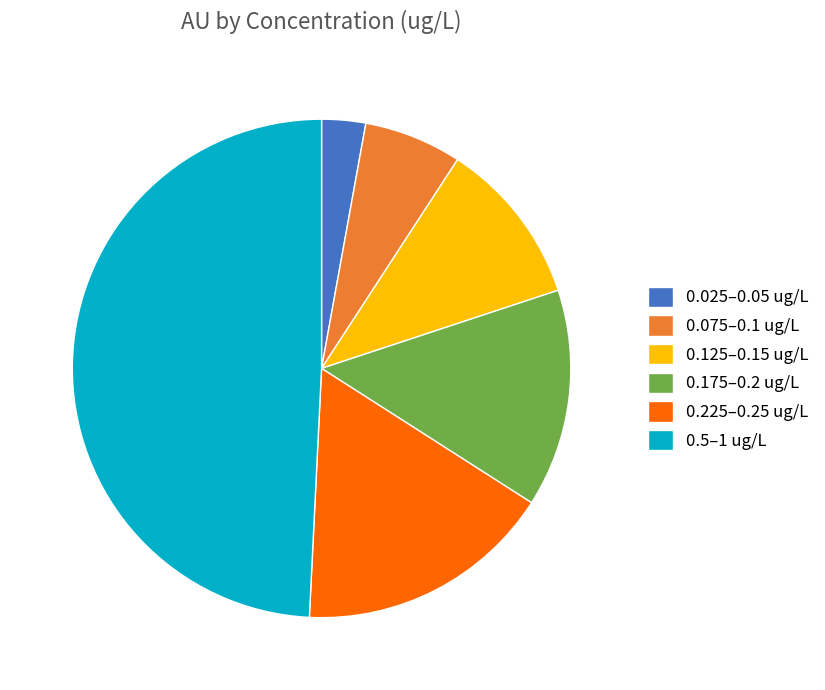

Which category has the biggest portion of the pie?

0.5–1 ug/L